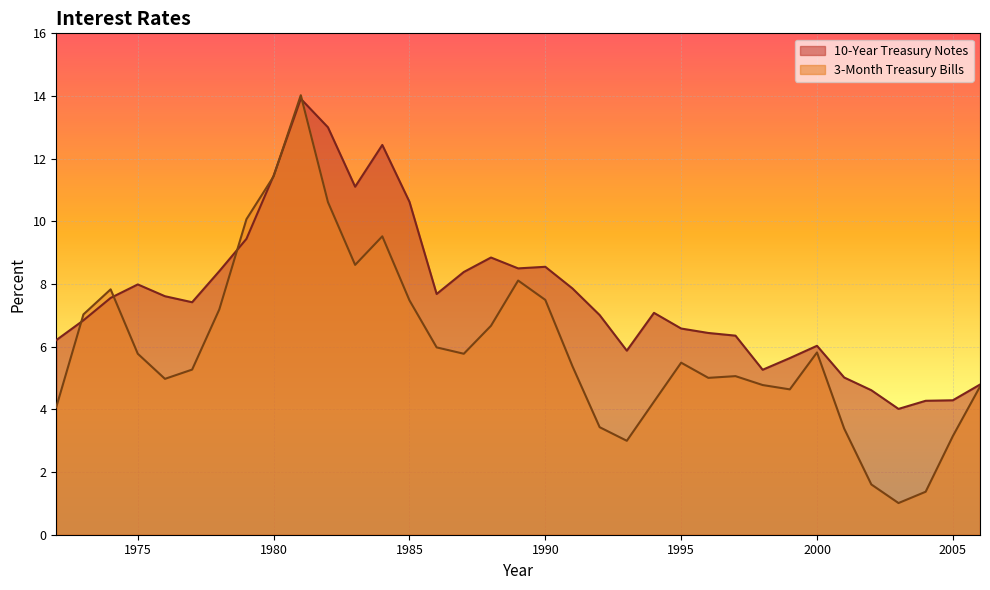

Does the chart display data point markers on the line(s)?

No